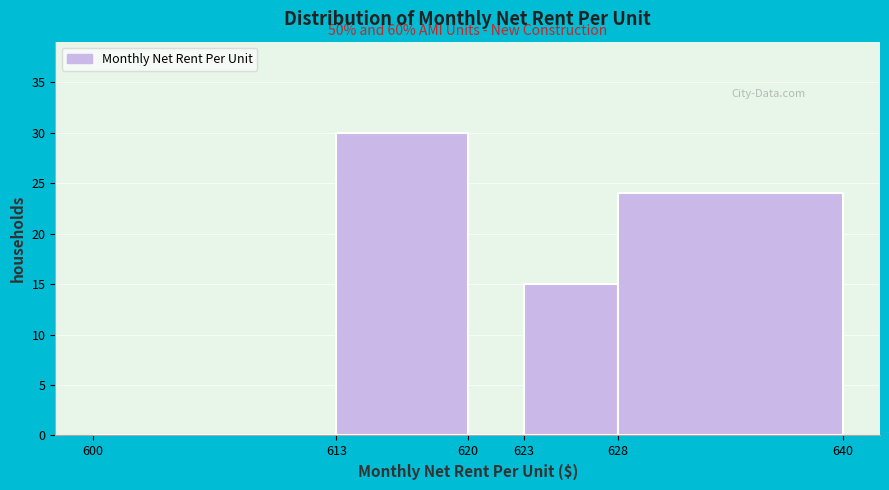

Over which range of the x-axis is the bar tallest?

613 to 620